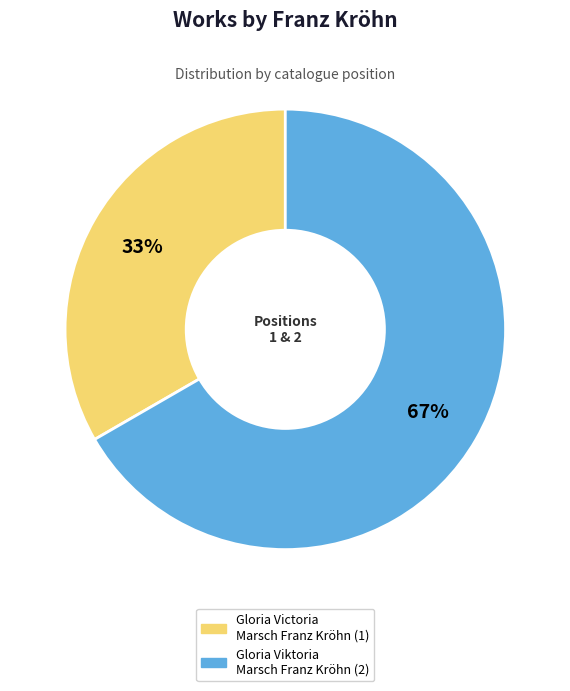

To the nearest percent, what is the average slice percentage?

50%